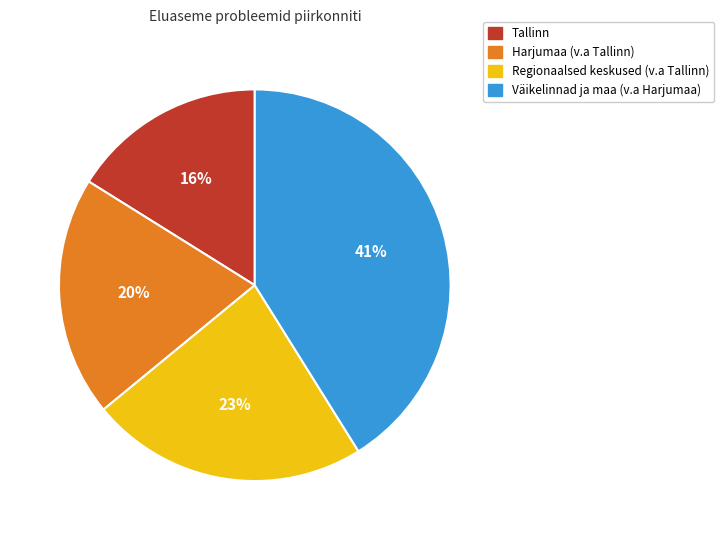

Between Tallinn and Väikelinnad ja maa (v.a Harjumaa), which is larger?

Väikelinnad ja maa (v.a Harjumaa)